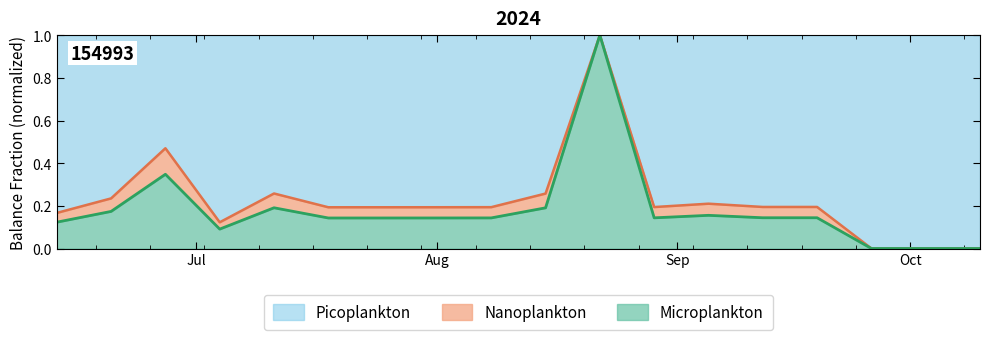

Rank the categories by value from highest to lowest.

2024-08-22, 2024-06-27, 2024-07-11, 2024-08-15, 2024-06-20, 2024-09-05, 2024-09-19, 2024-09-12, 2024-08-29, 2024-08-08, 2024-08-01, 2024-07-25, 2024-07-18, 2024-06-13, 2024-07-04, 2024-09-26, 2024-10-01, 2024-10-10